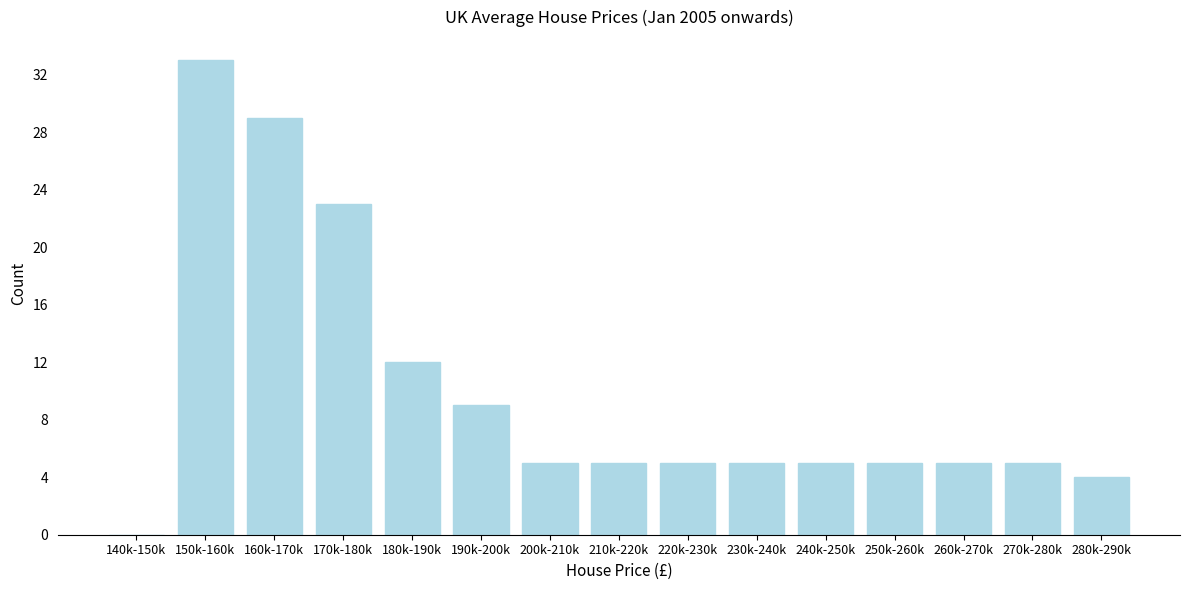

The value at 210k-220k is 5. True or false?

True